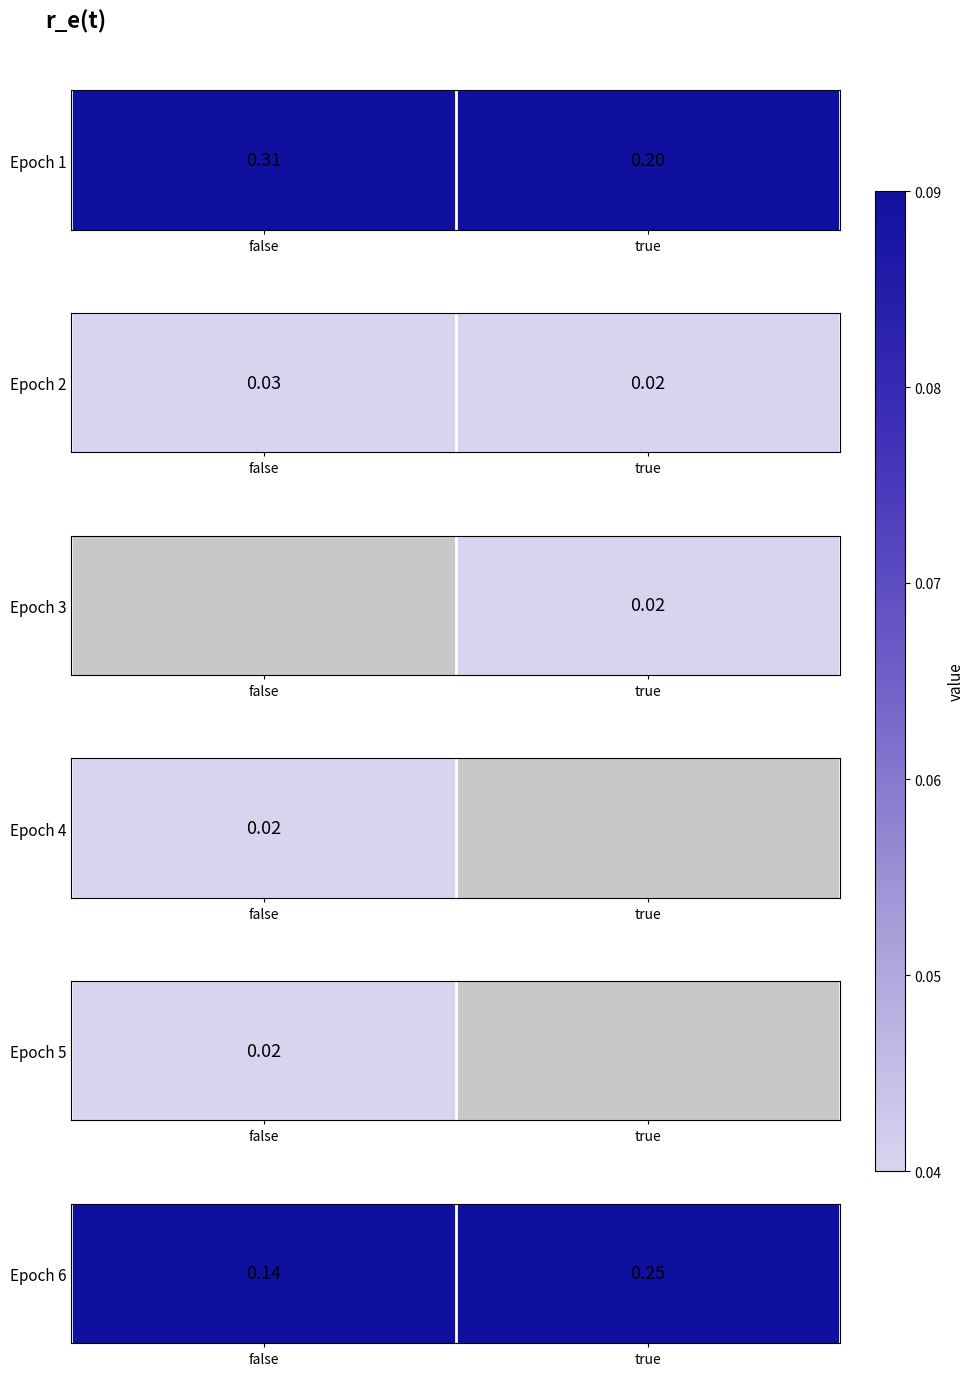

Which category has the lowest value across all series?

false